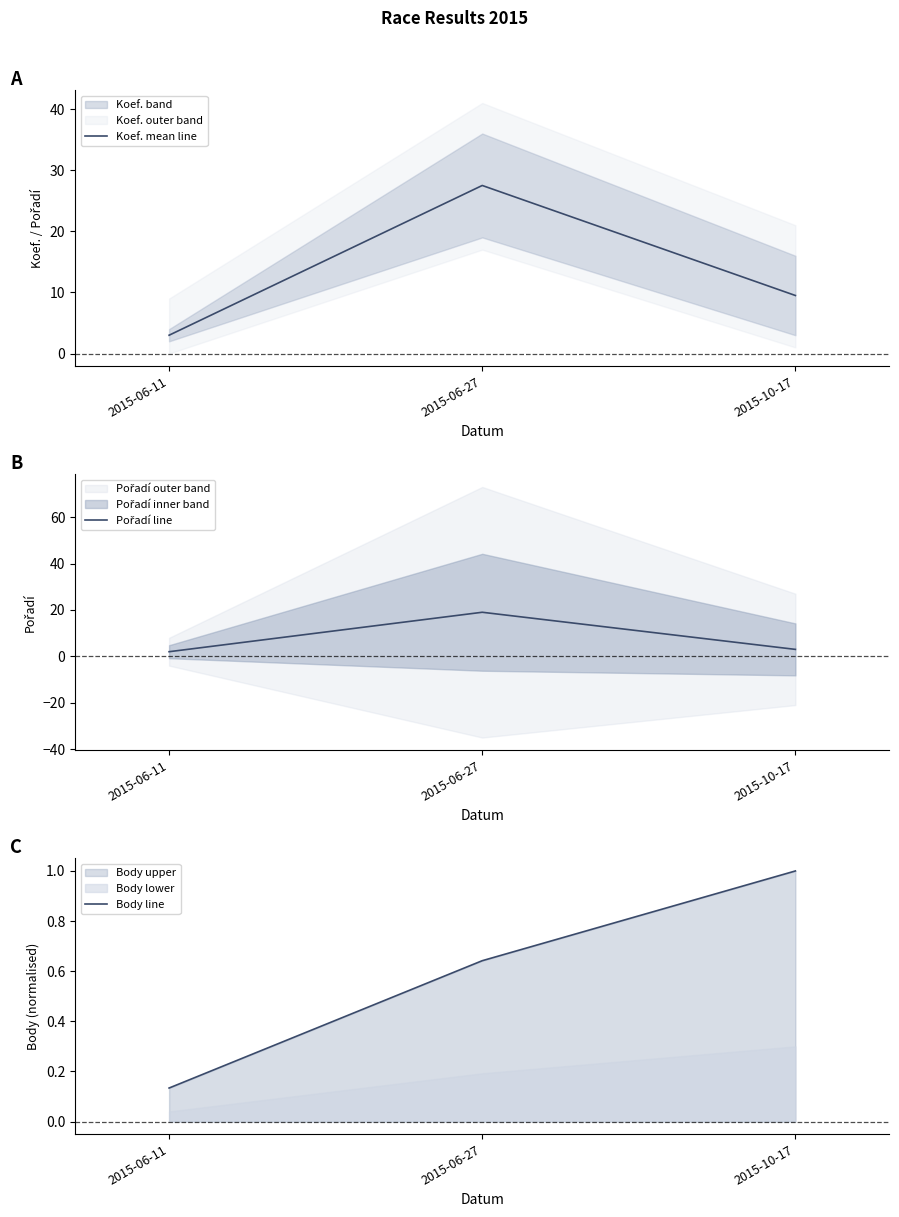

How many values in the Pořadí line series exceed 3?

1